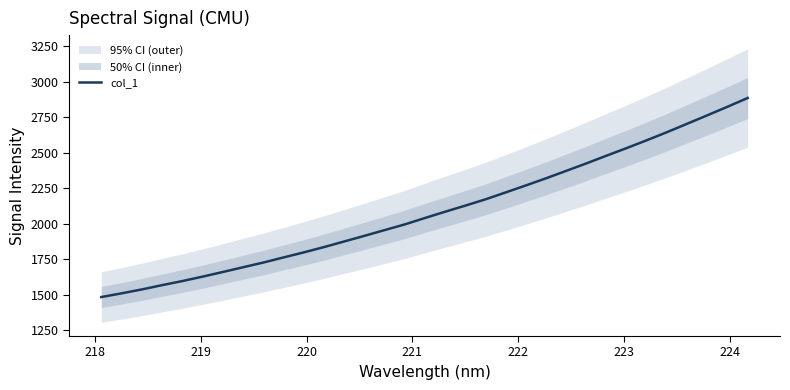

What is the minimum value for col_1?

1484.9